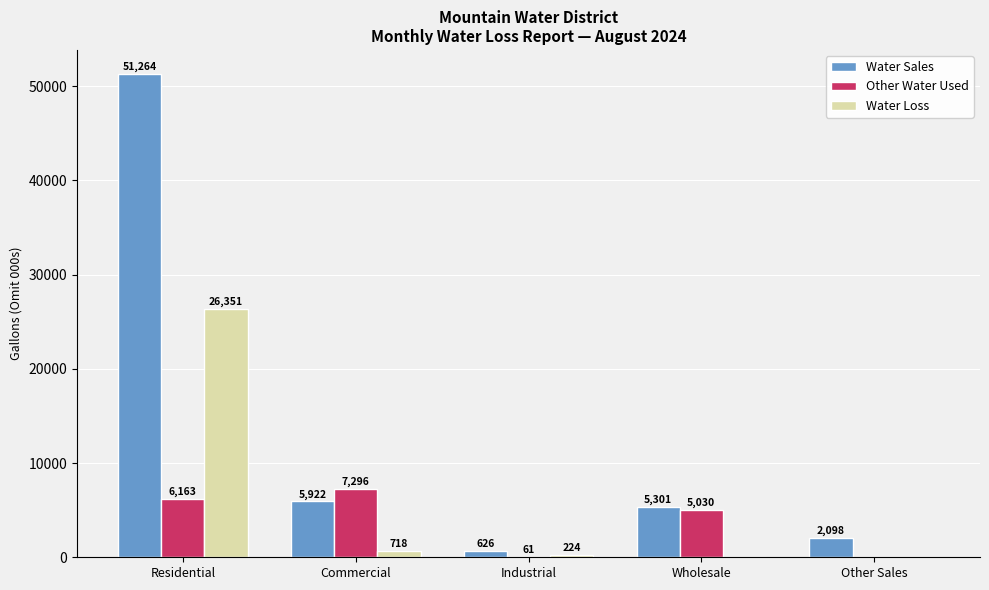

Count the number of categories in the chart.

5